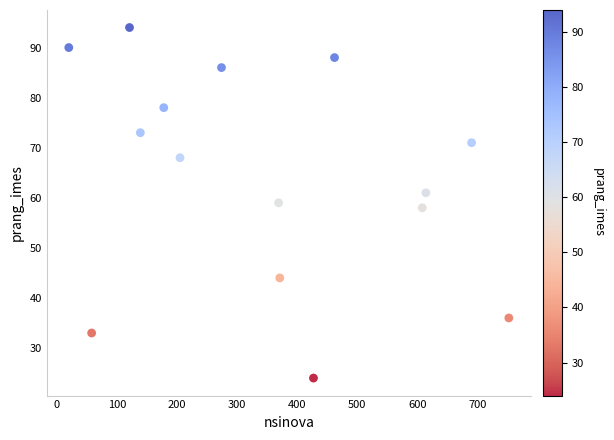

What is the range of X values (max minus min)?

732